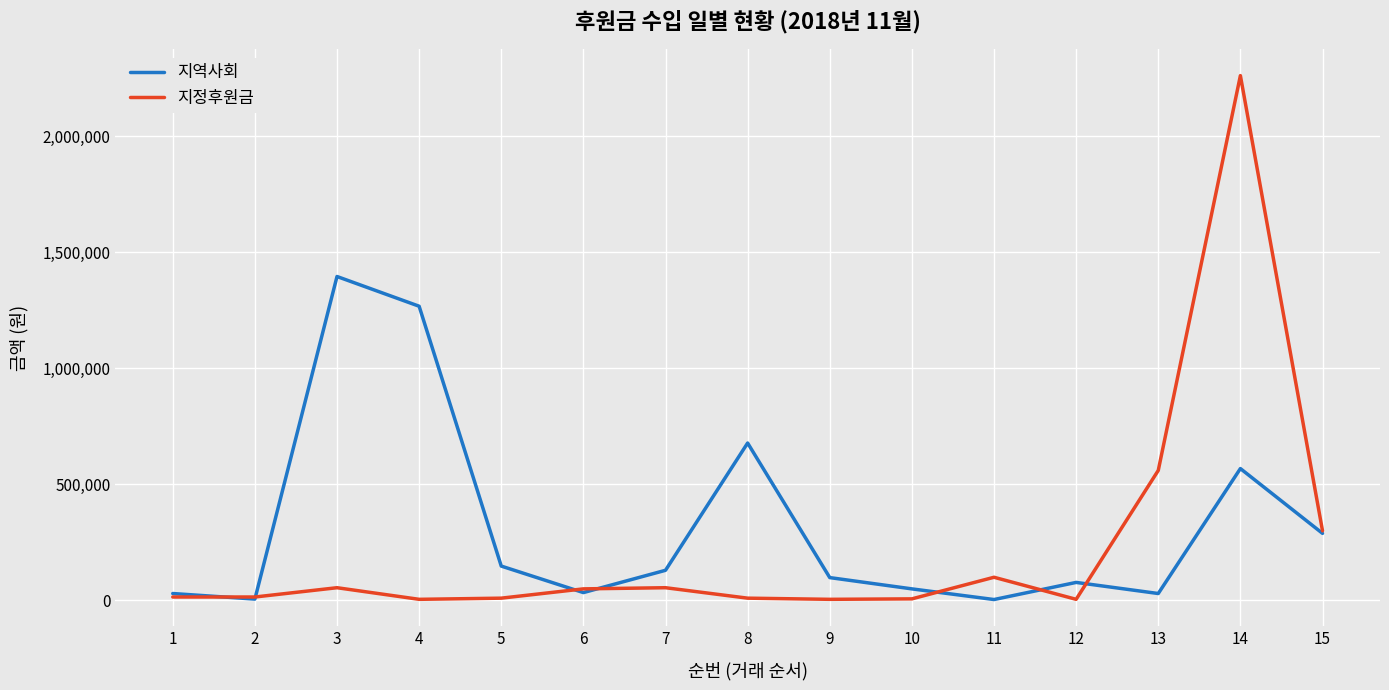

Rank the series by their average value, from lowest to highest.

지정후원금, 지역사회